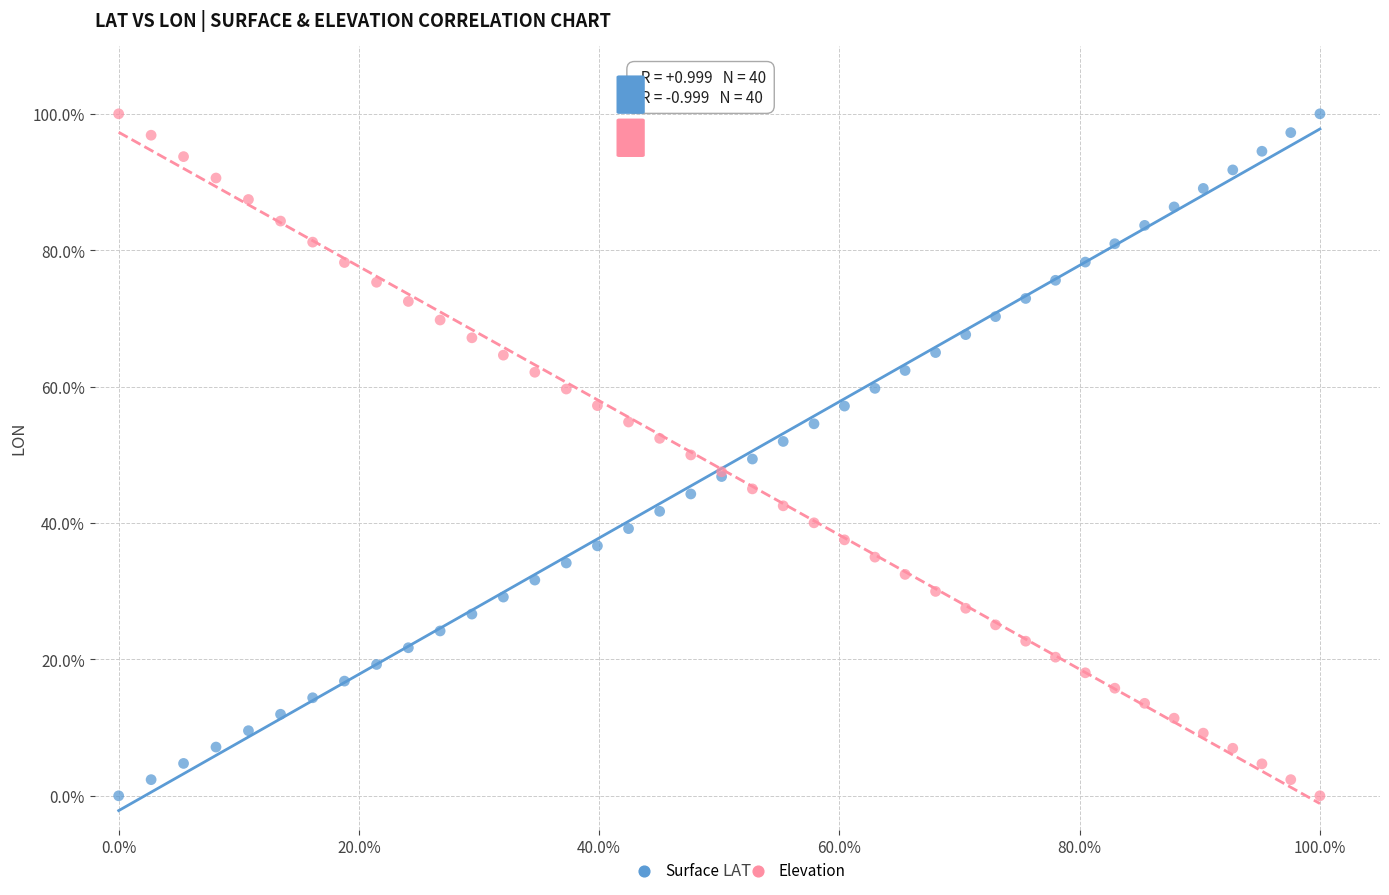

What are all the series names shown in the legend?

Surface, Elevation